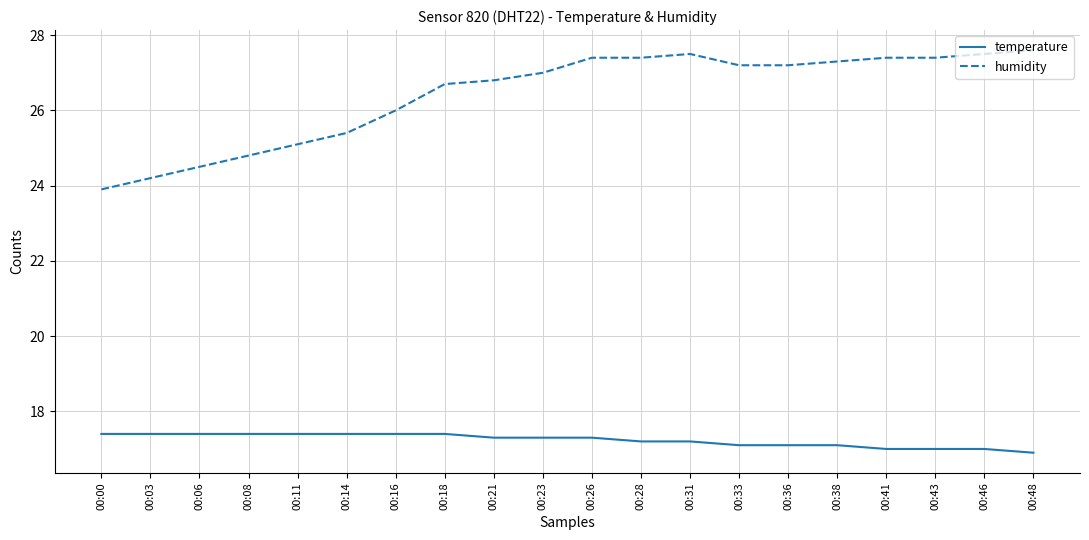

Count the number of data series in this chart.

2